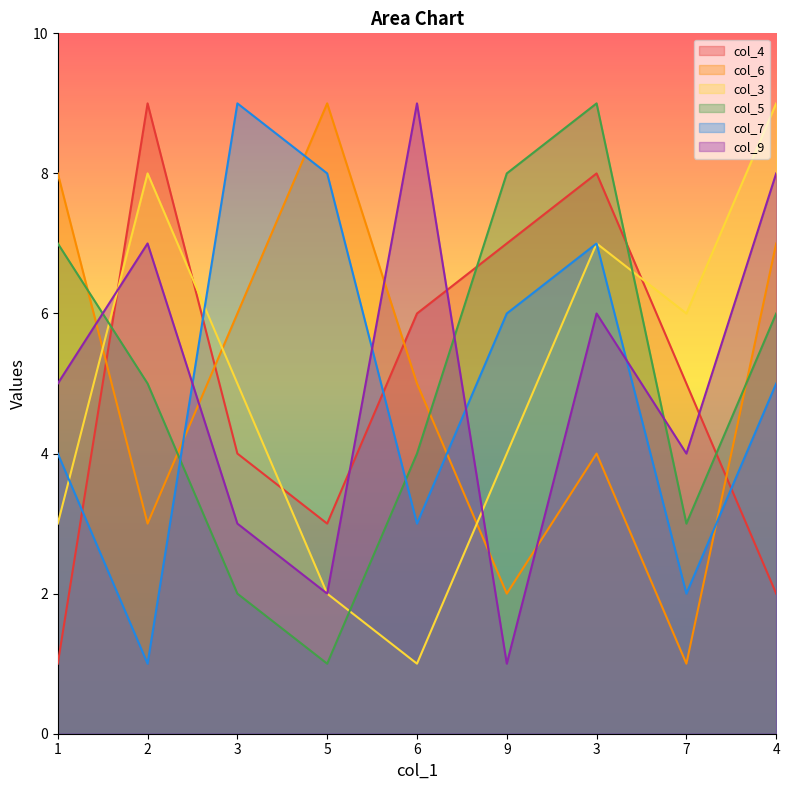

What is the value of the col_7 point at the 9th from the left?

5